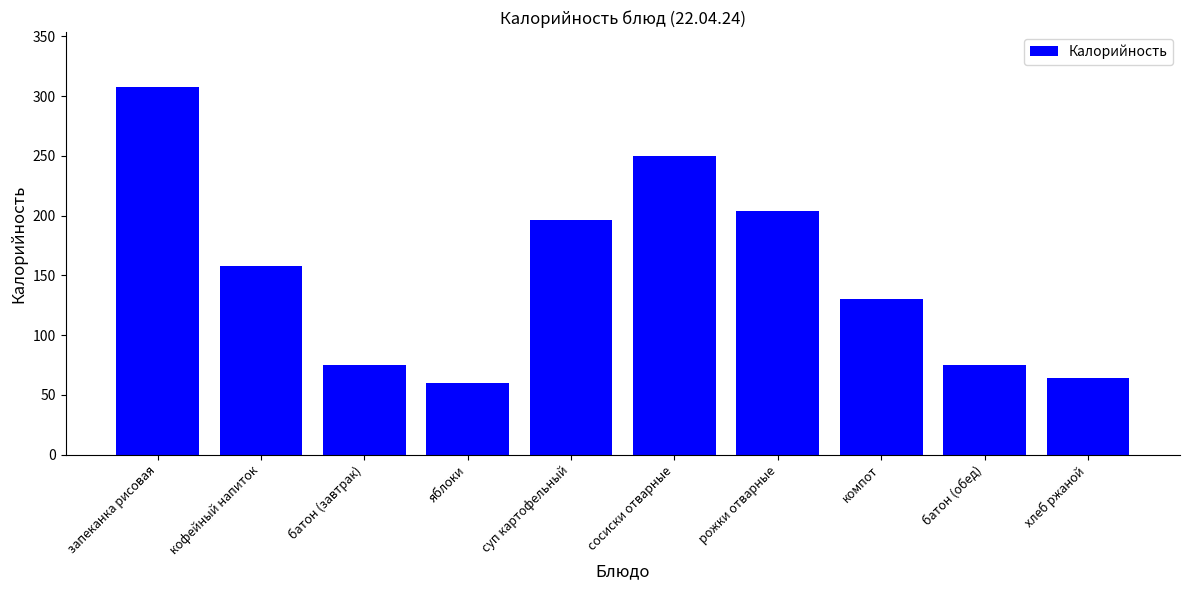

What is the minimum value shown in the chart?

60.0